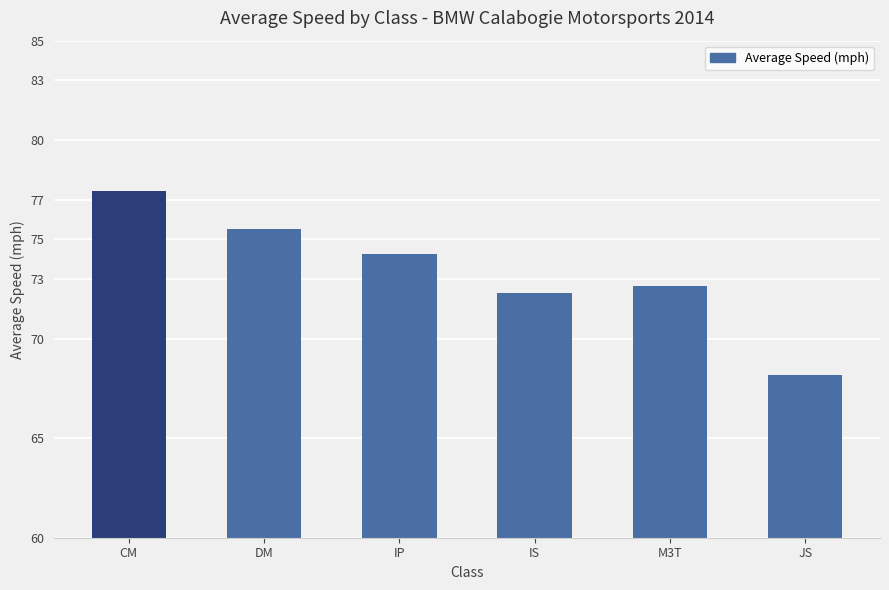

The value at DM is 75.5. True or false?

True